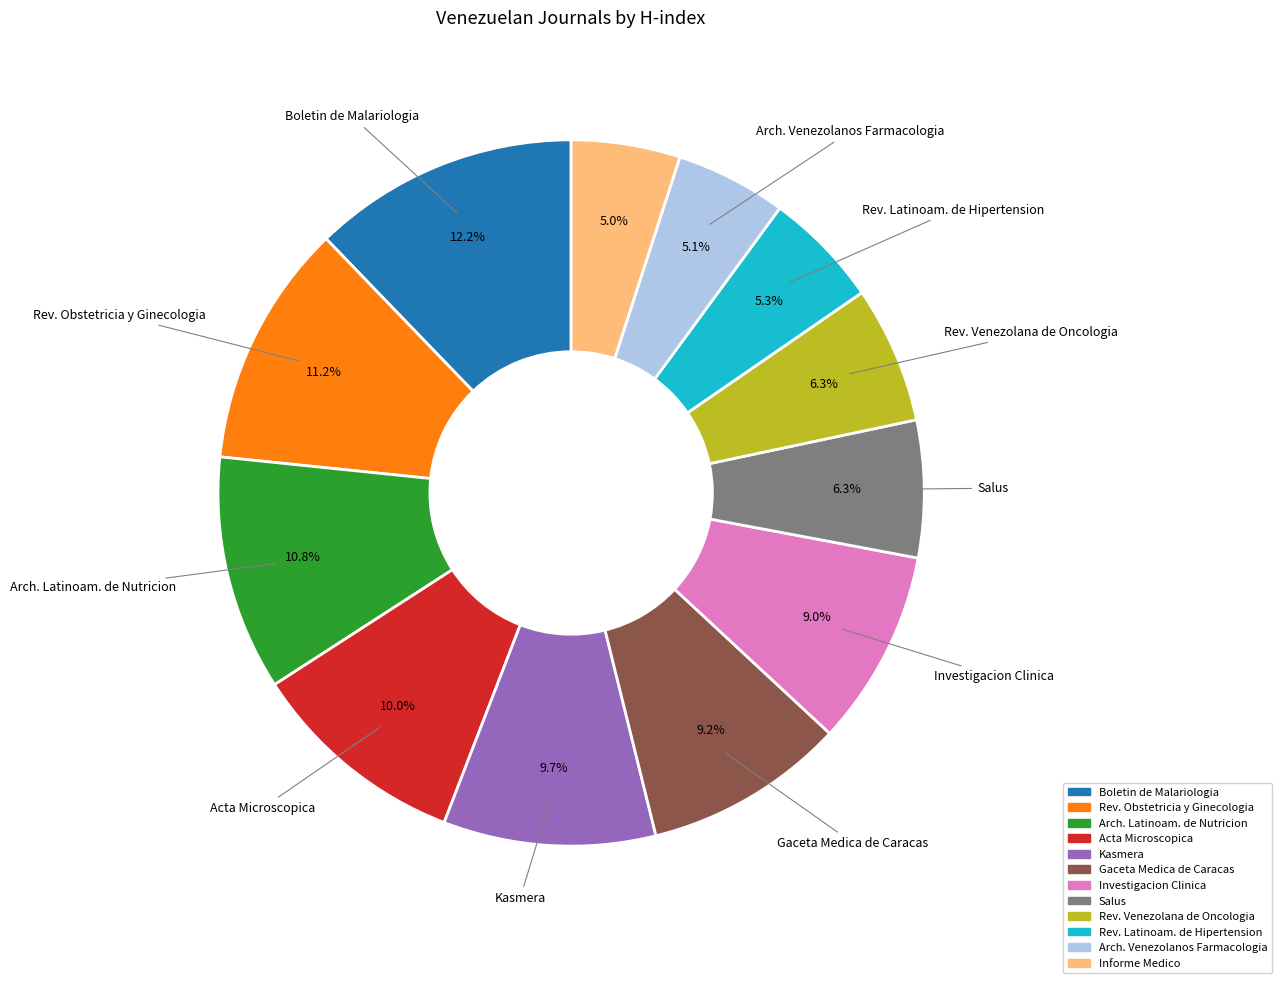

Which slice is the largest?

Boletin de Malariologia